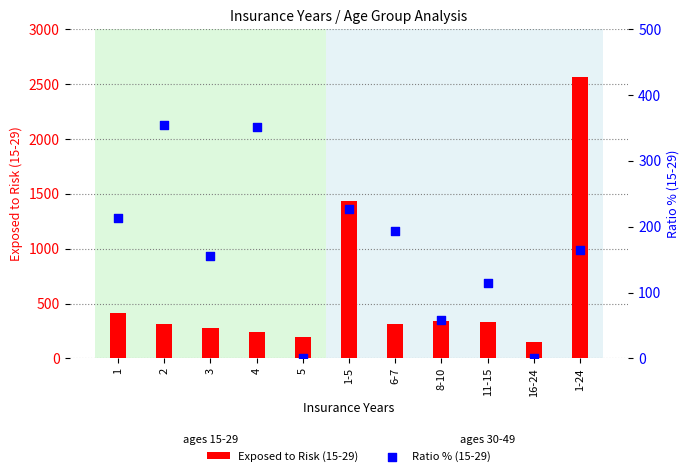

Which series has the largest Y range (max minus min)?

Exposed to Risk (15-29)